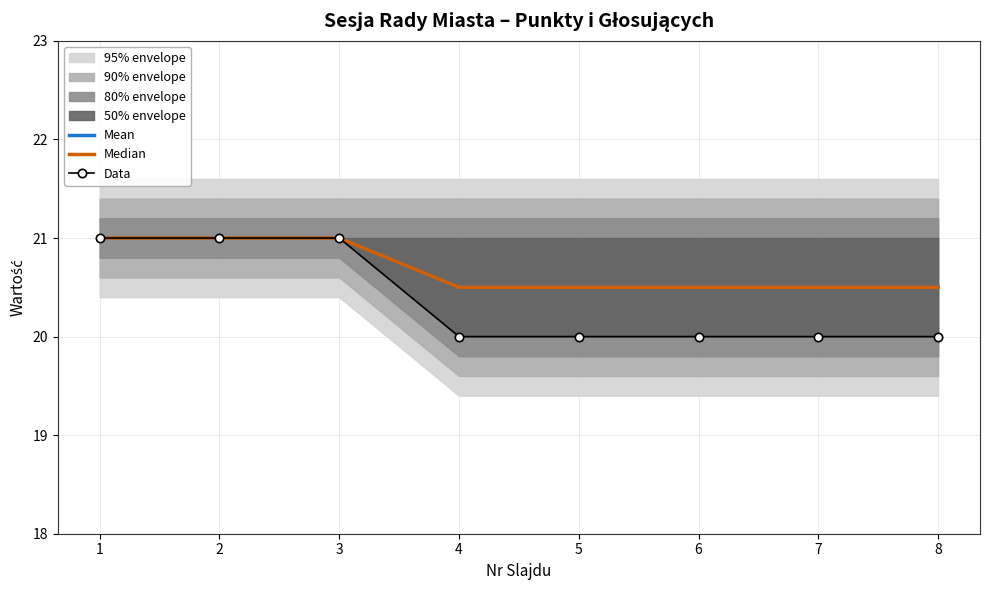

Between 1 and 8, which is larger?

1